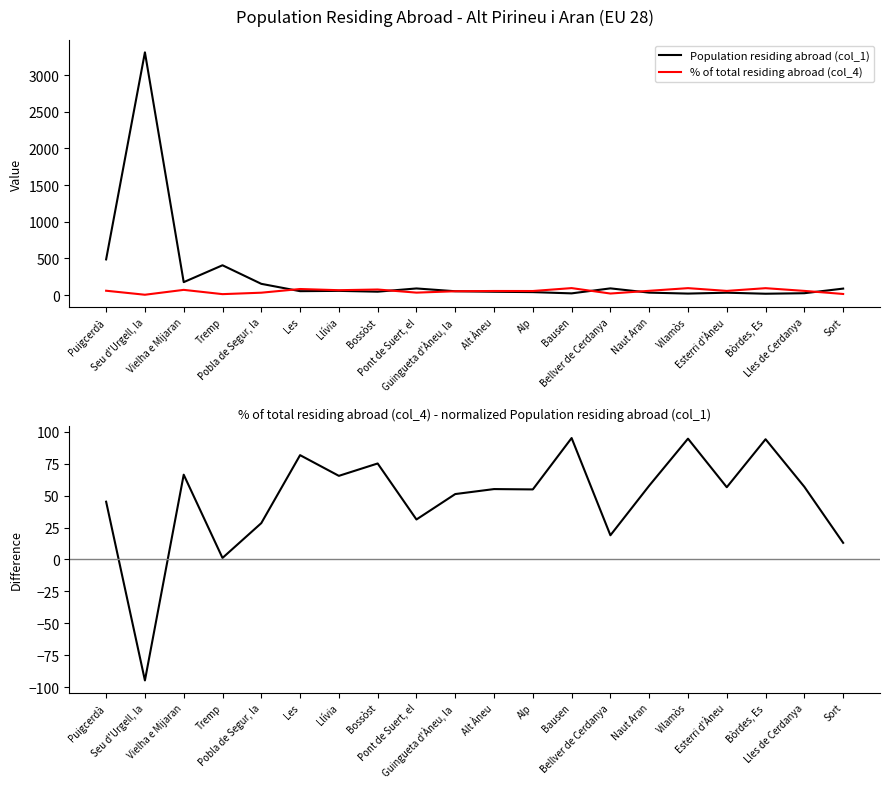

Reading right to left, what are all the values shown in this chart?

Population residing abroad (col_1): Sort=89.0	Lles de Cerdanya=26.0	Bòrdes, Es=19.0	Esterri d'Àneu=33.0	Vilamòs=21.0	Naut Aran=34.0	Bellver de Cerdanya=92.0	Bausen=24.0	Alp=41.0	Alt Àneu=46.0	Guingueta d'Àneu, la=53.0	Pont de Suert, el=91.0	Bossòst=47.0	Llívia=58.0	Les=54.0	Pobla de Segur, la=154.0	Tremp=407.0	Vielha e Mijaran=177.0	Seu d'Urgell, la=3309.0	Puigcerdà=487.0
% of total residing abroad (col_4): Sort=15.7	Lles de Cerdanya=57.7	Bòrdes, Es=94.7	Esterri d'Àneu=57.6	Vilamòs=95.2	Naut Aran=58.8	Bellver de Cerdanya=21.7	Bausen=95.8	Alp=56.1	Alt Àneu=56.5	Guingueta d'Àneu, la=52.8	Pont de Suert, el=34.1	Bossòst=76.6	Llívia=67.2	Les=83.3	Pobla de Segur, la=33.1	Tremp=13.5	Vielha e Mijaran=71.8	Seu d'Urgell, la=5.3	Puigcerdà=60.0
% of total residing abroad (col_4) - normalized Population residing abroad (col_1): Sort=13.0	Lles de Cerdanya=56.9	Bòrdes, Es=94.2	Esterri d'Àneu=56.6	Vilamòs=94.6	Naut Aran=57.8	Bellver de Cerdanya=19.0	Bausen=95.1	Alp=54.9	Alt Àneu=55.1	Guingueta d'Àneu, la=51.2	Pont de Suert, el=31.3	Bossòst=75.2	Llívia=65.5	Les=81.7	Pobla de Segur, la=28.5	Tremp=1.2	Vielha e Mijaran=66.4	Seu d'Urgell, la=-94.7	Puigcerdà=45.2